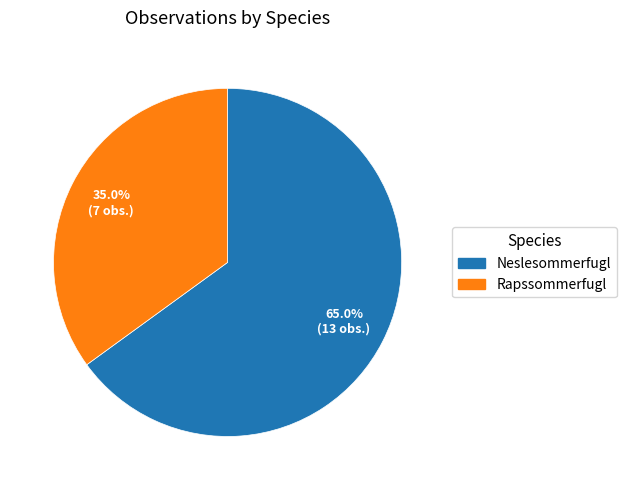

What is the smallest slice in the pie chart?

Rapssommerfugl